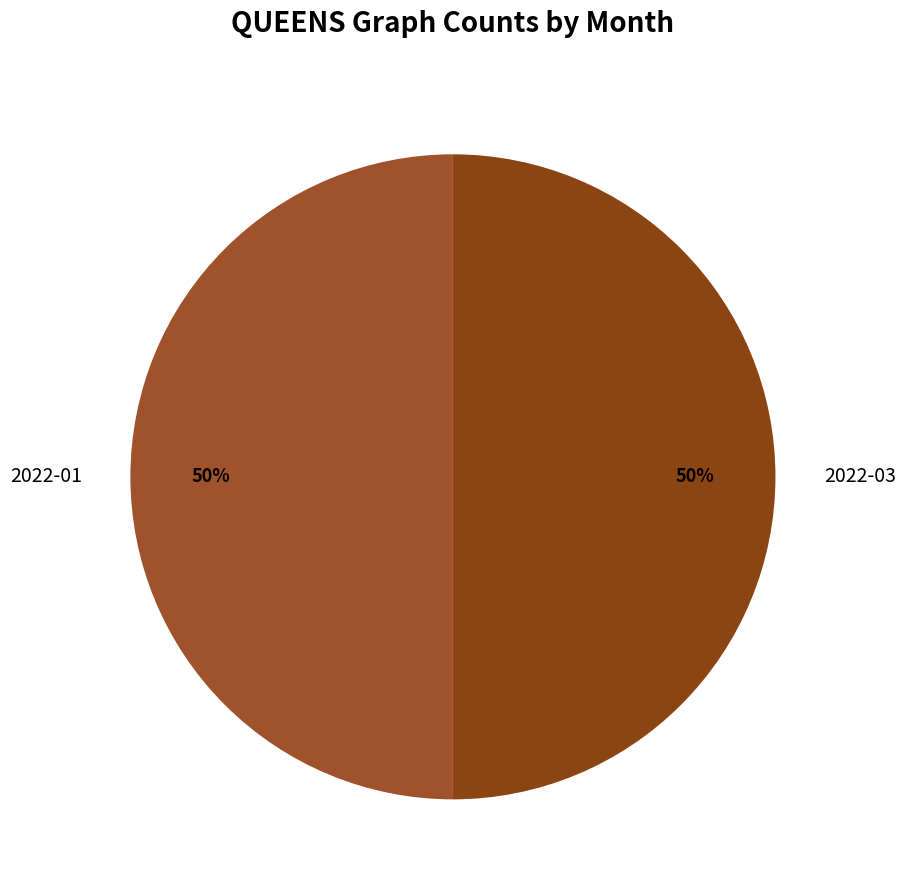

Approximately how many times larger is the value at 2022-03 compared to 2022-01?

1.0